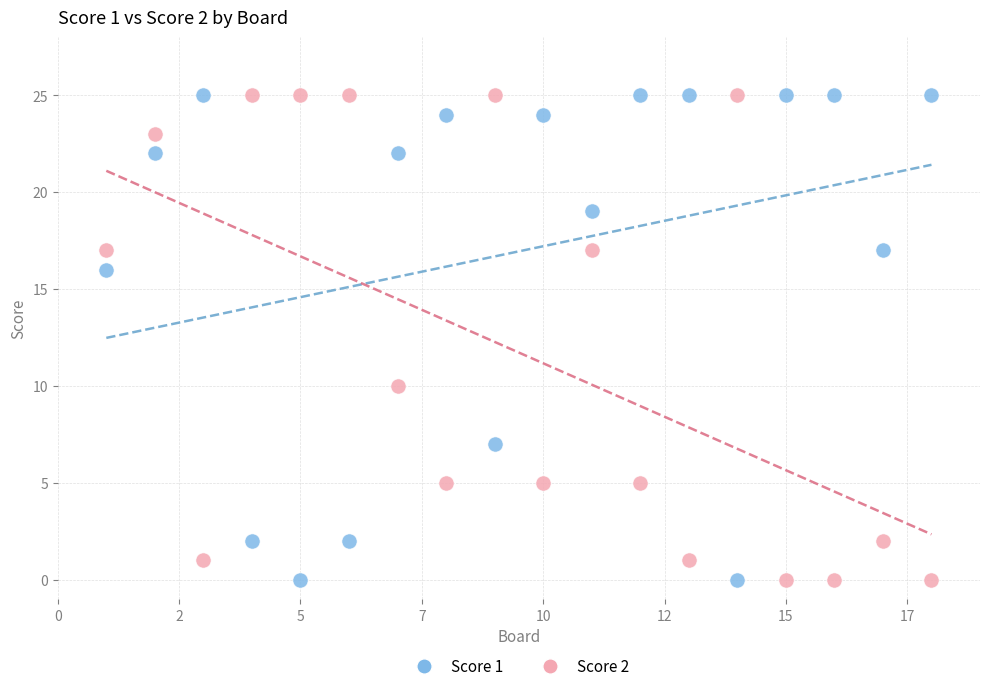

What are all the series names shown in the legend?

Score 1, Score 2